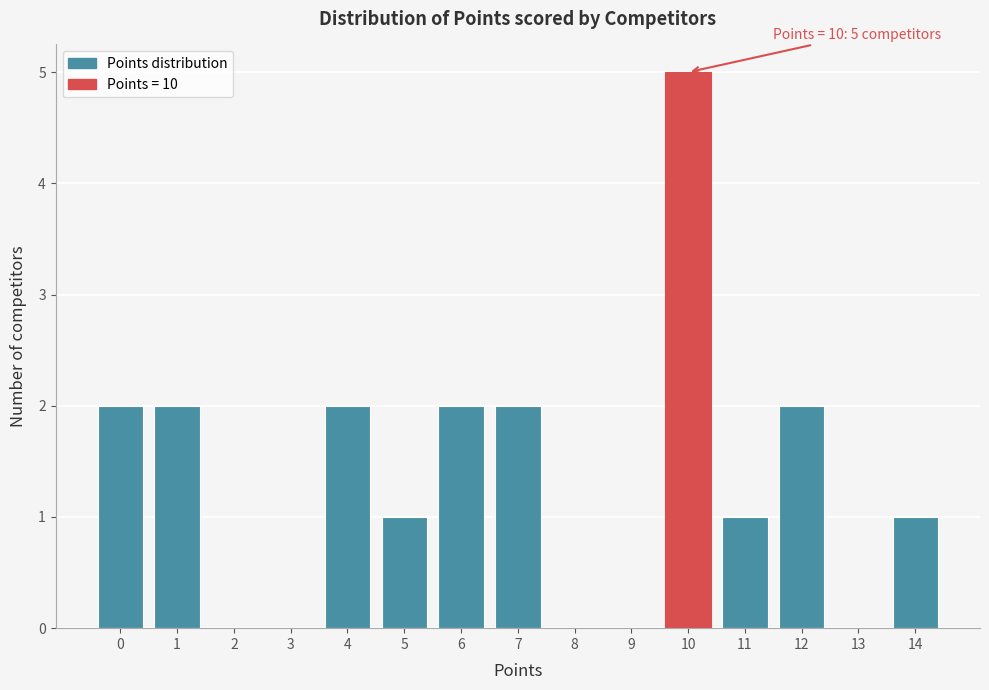

Which range on the x-axis has the tallest bar?

9.5 to 10.5